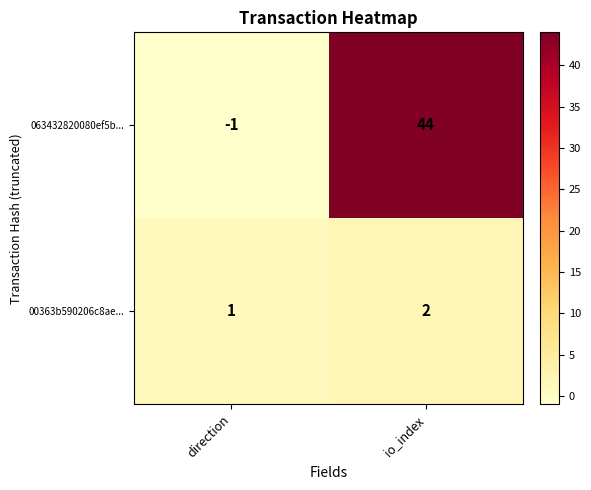

Reading left to right, what are all the values shown in this chart?

063432820080ef5b...: direction=-1	io_index=44
00363b590206c8ae...: direction=1	io_index=2